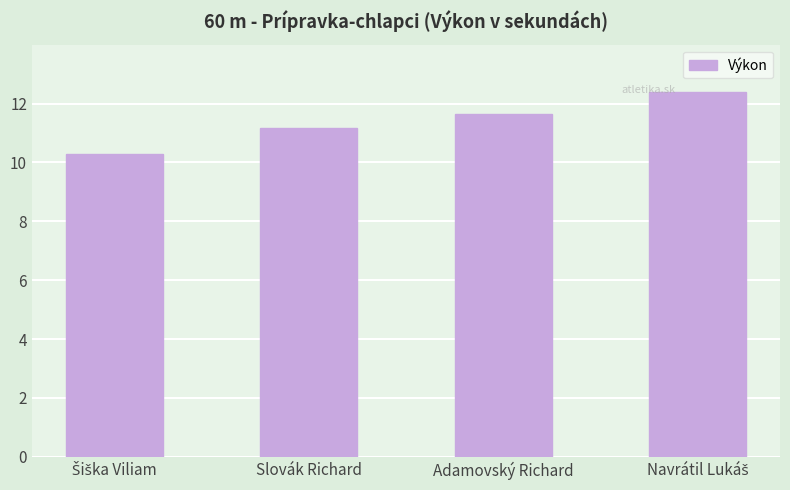

How many values exceed 11?

3